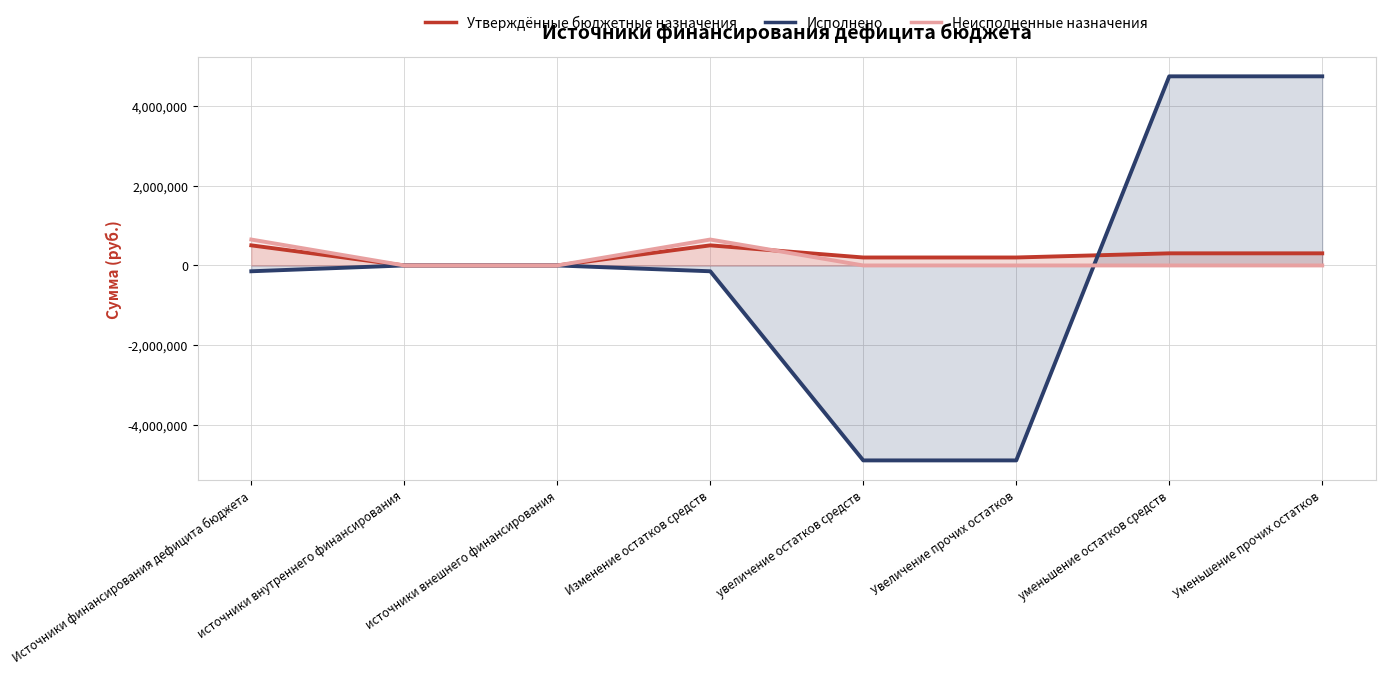

What is the approximate value of Утверждённые бюджетные назначения at увеличение остатков средств?

200000.0